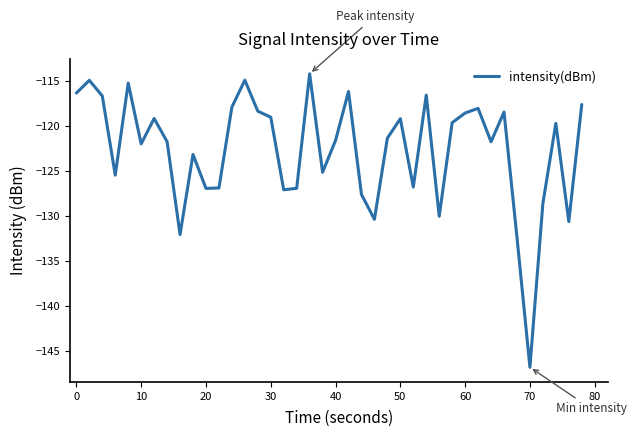

Is this an area chart (filled region under the line)?

No